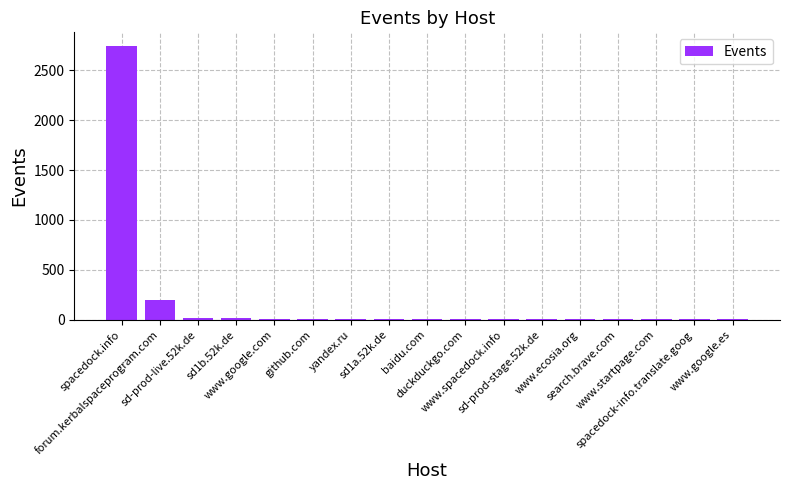

What is the sum of all values?

3018